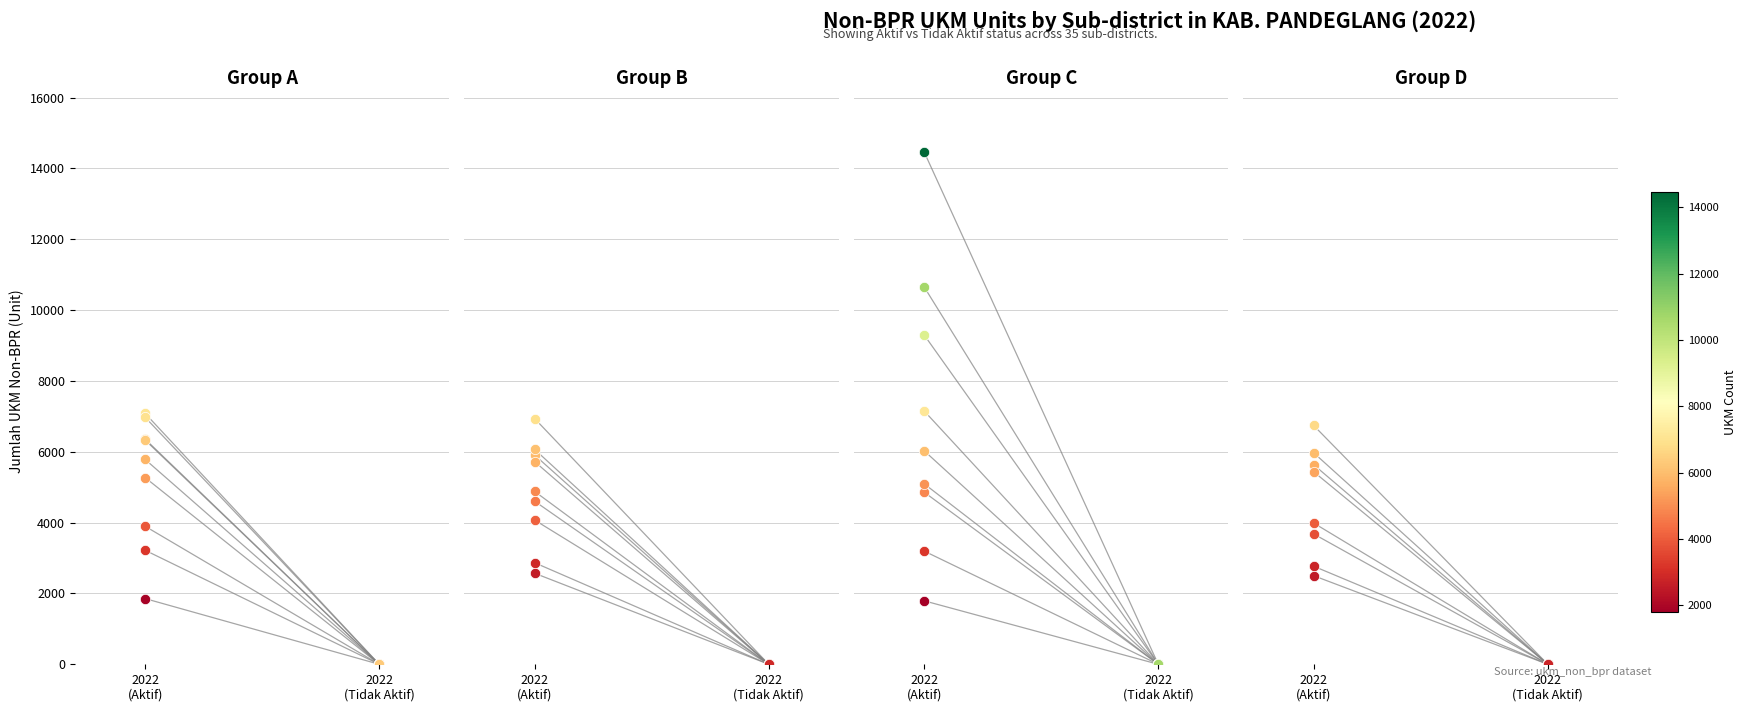

Which series reaches the minimum Y coordinate?

ANGSANA